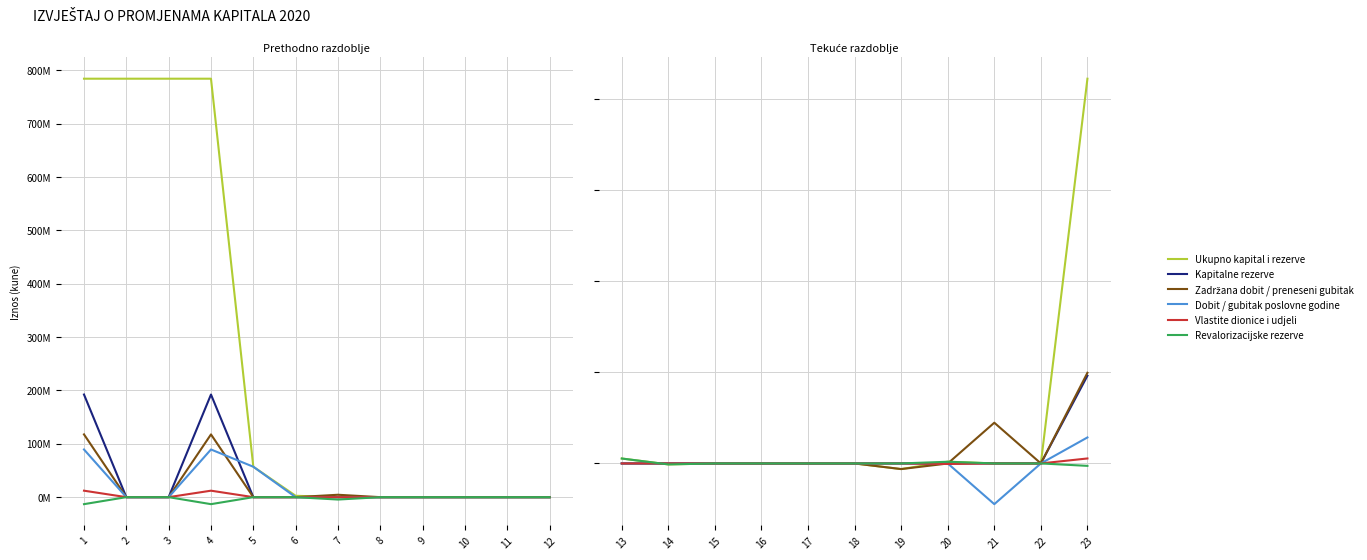

What is the greatest value displayed?

843853333